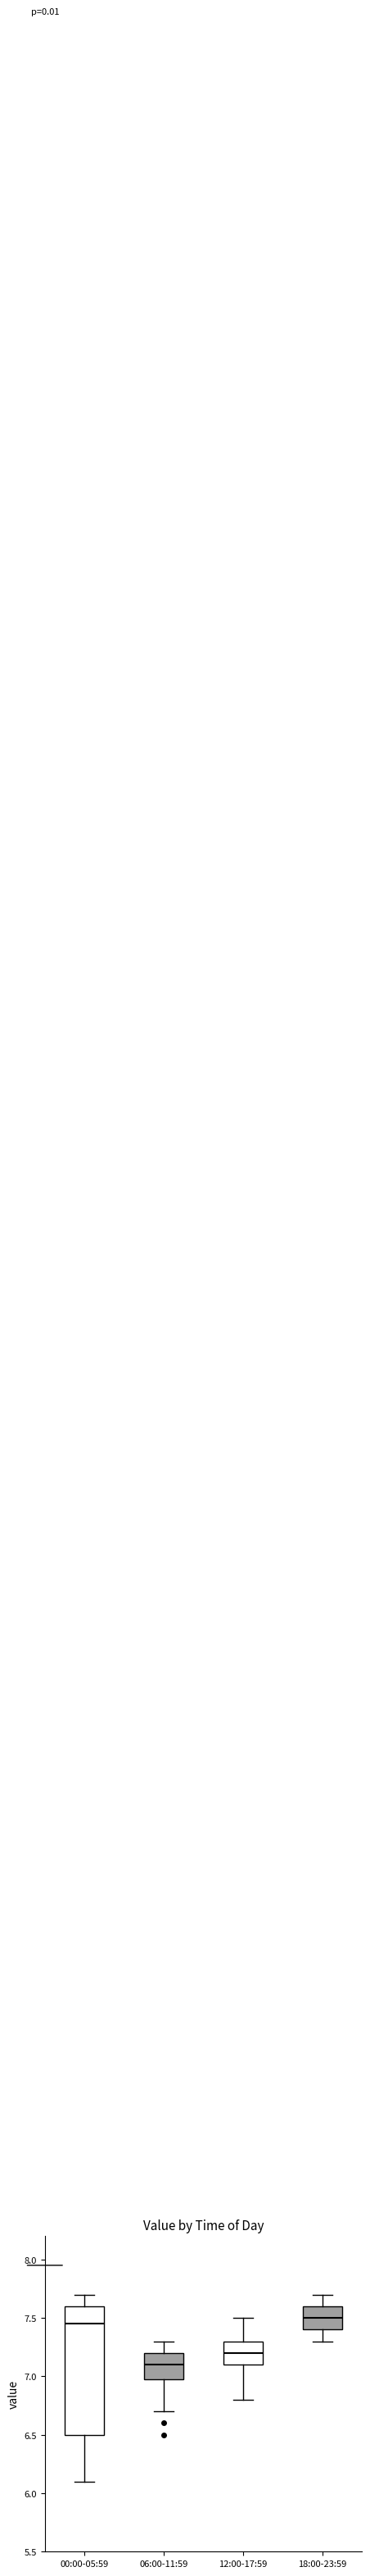

Reading left to right, read every box against the y-axis: the position of its median line, the range the box covers, and the ends of its whiskers. The values are not printed on the chart, so give them approximately, as read against the axis.

00:00-05:59: median 7.45, box 6.50 to 7.60, whiskers 6.10 to 7.70
06:00-11:59: median 7.10, box 7.00 to 7.20, whiskers 6.70 to 7.30
12:00-17:59: median 7.20, box 7.10 to 7.30, whiskers 6.80 to 7.50
18:00-23:59: median 7.50, box 7.40 to 7.60, whiskers 7.30 to 7.70